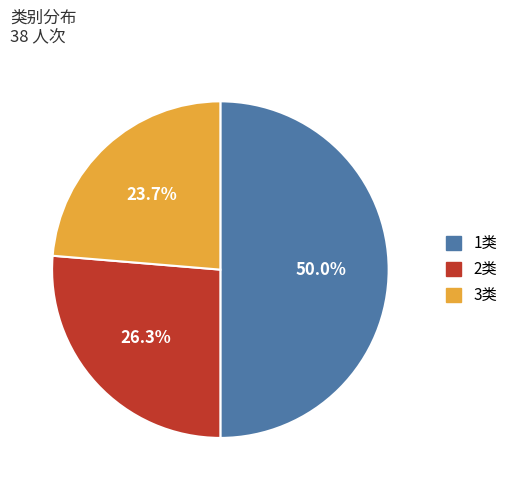

To the nearest percent, what percentage of the pie is 1类?

50%